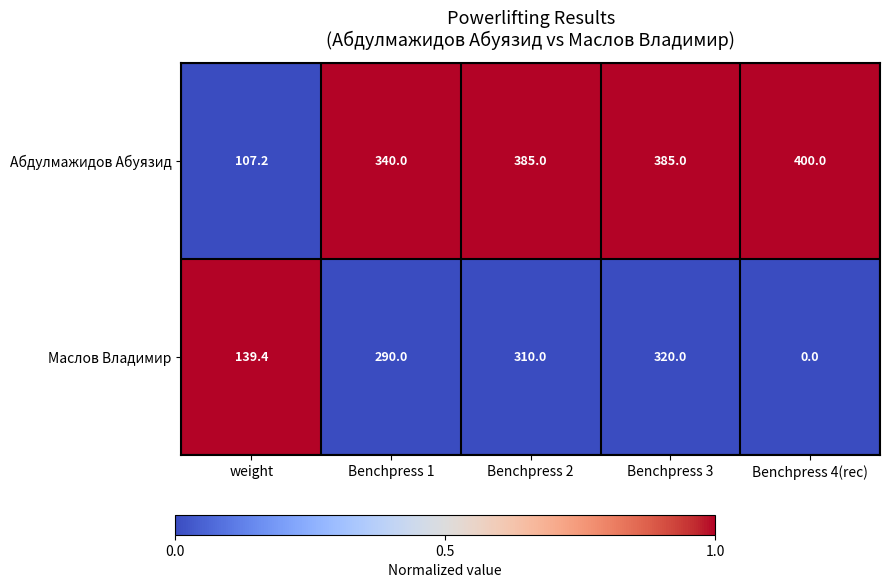

What is the spread (max minus min) of values at Benchpress 2?

75.0